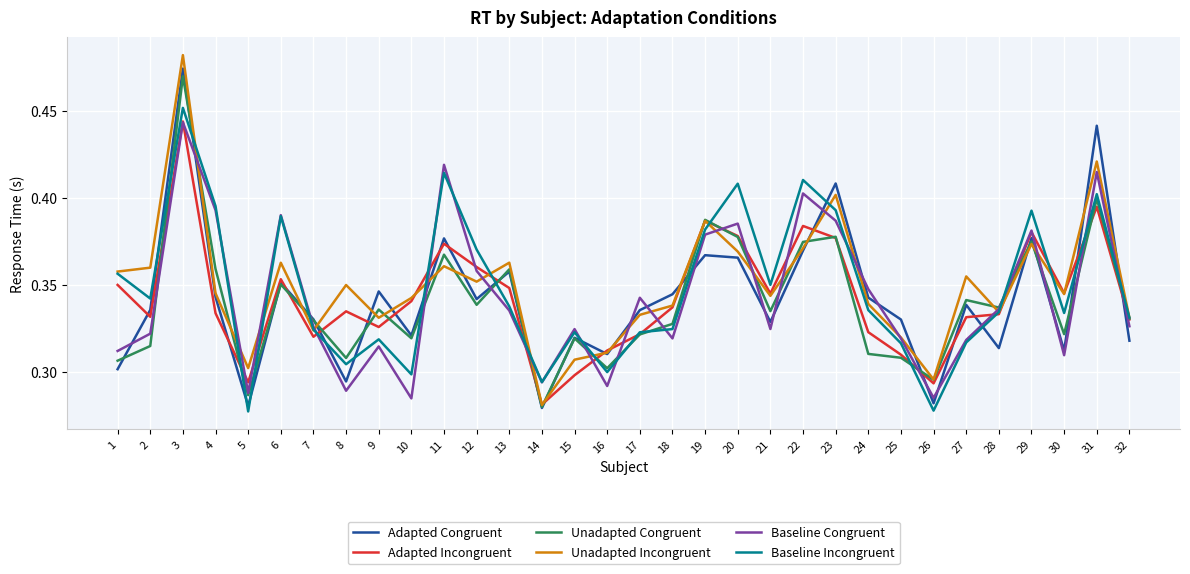

Which series changed the most between 7 and 23?

Adapted Congruent